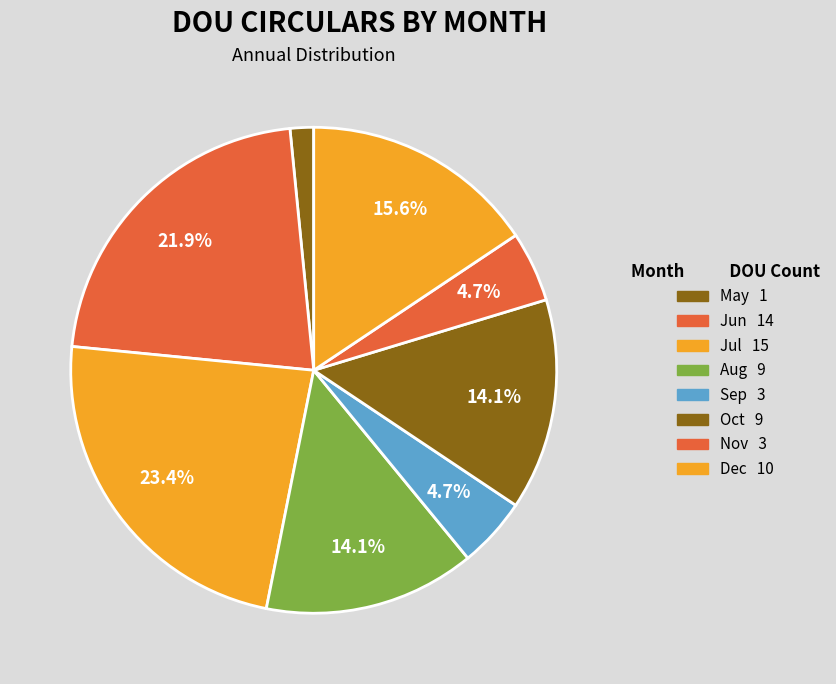

How many segments does this pie chart have?

8